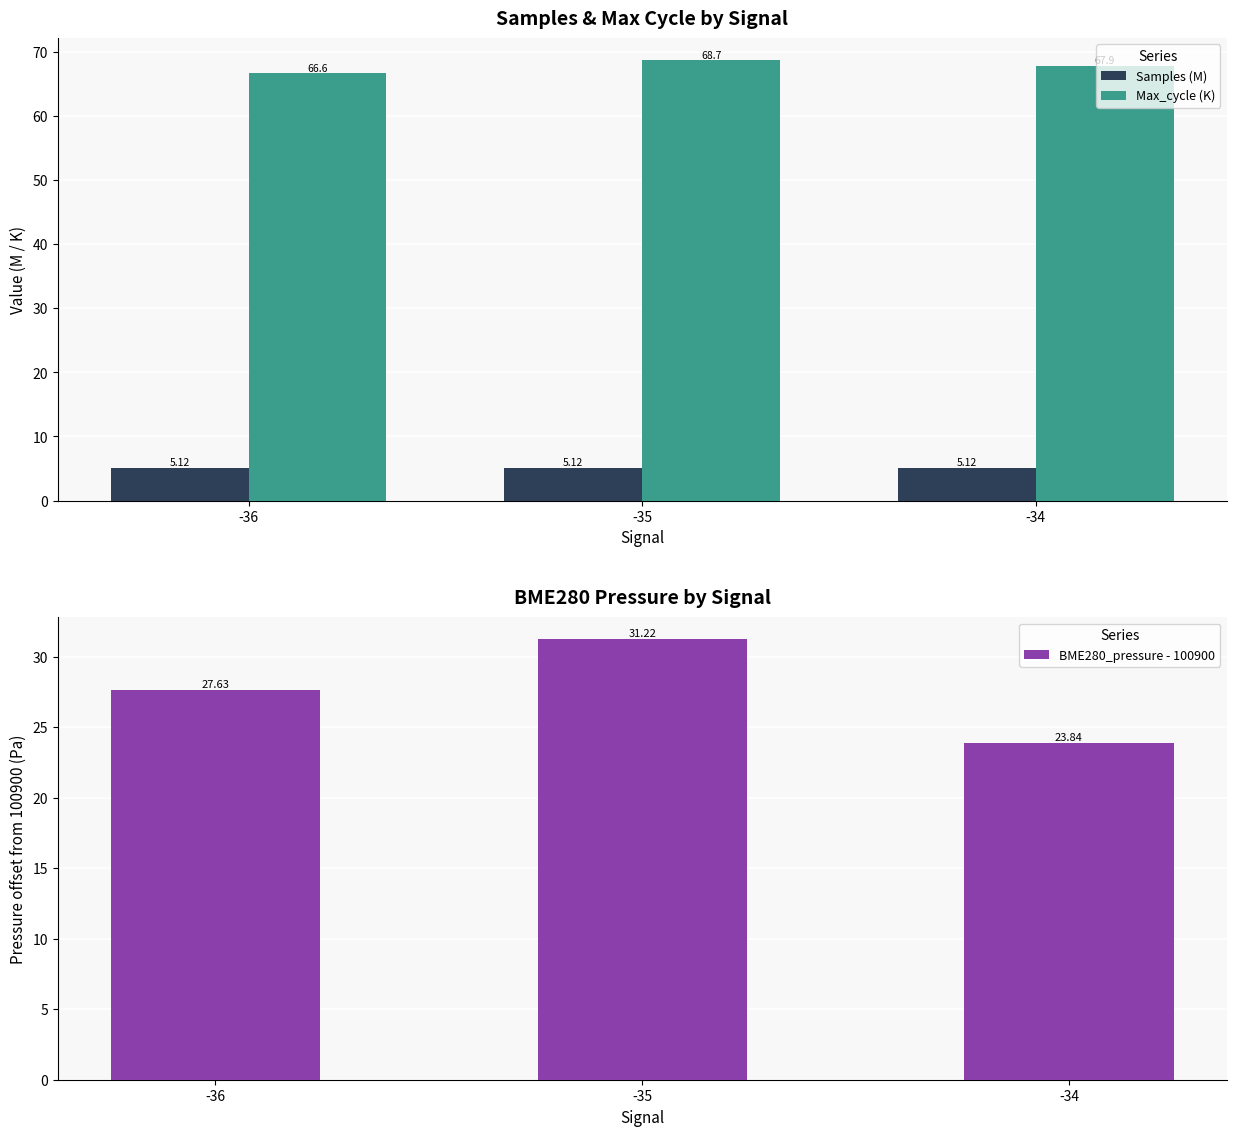

The value of Max_cycle (K) at -36 is 108.0. True or false?

False